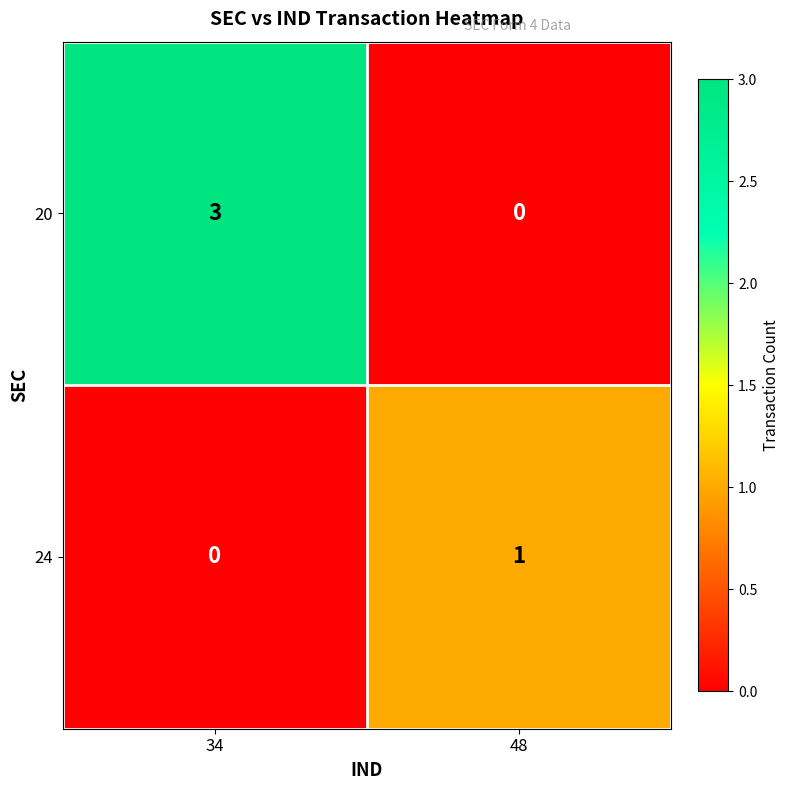

Which series changed the most between 34 and 48?

20